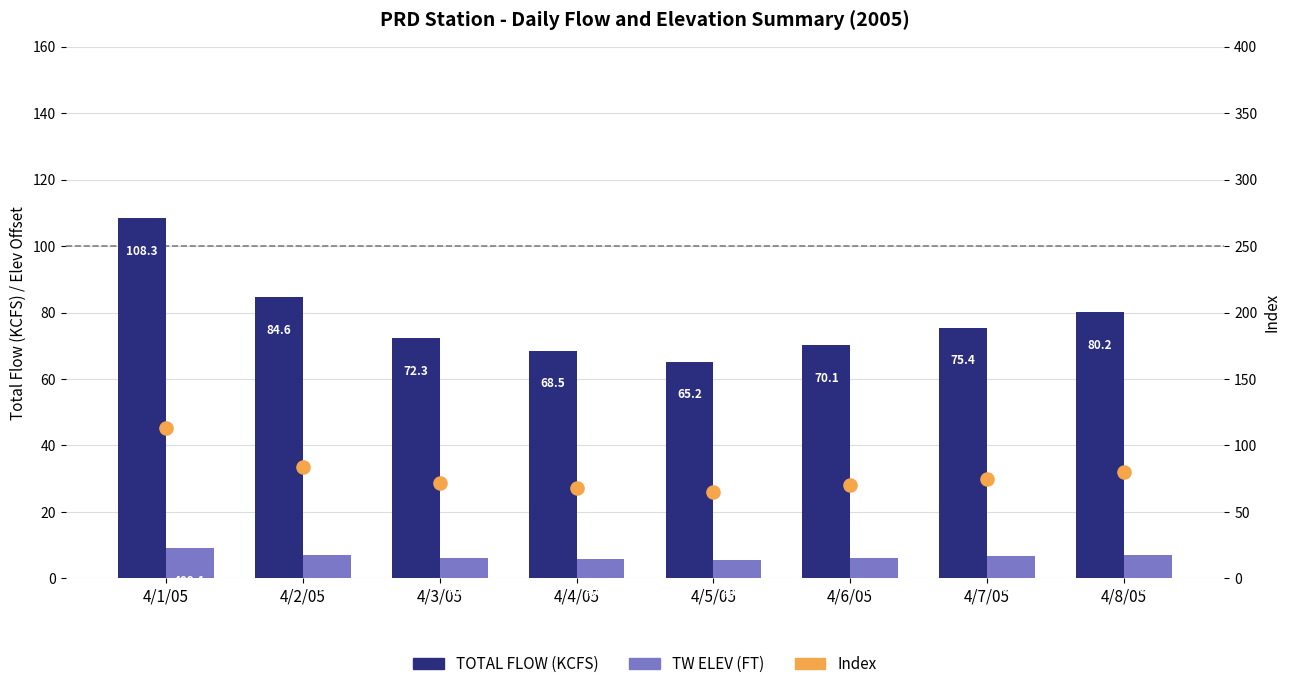

At how many categories does at least one series exceed 15?

8